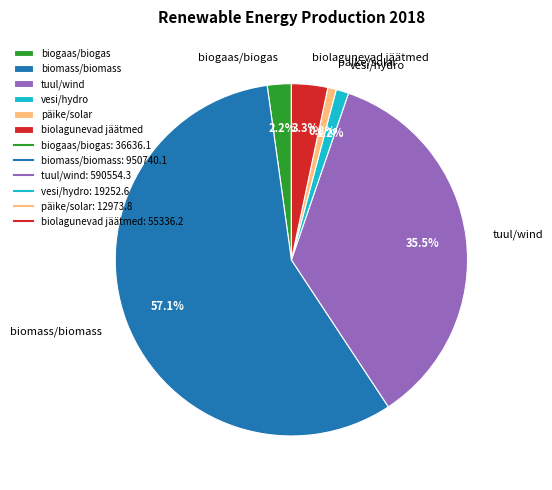

True or false: tuul/wind accounts for 21% of the total.

False